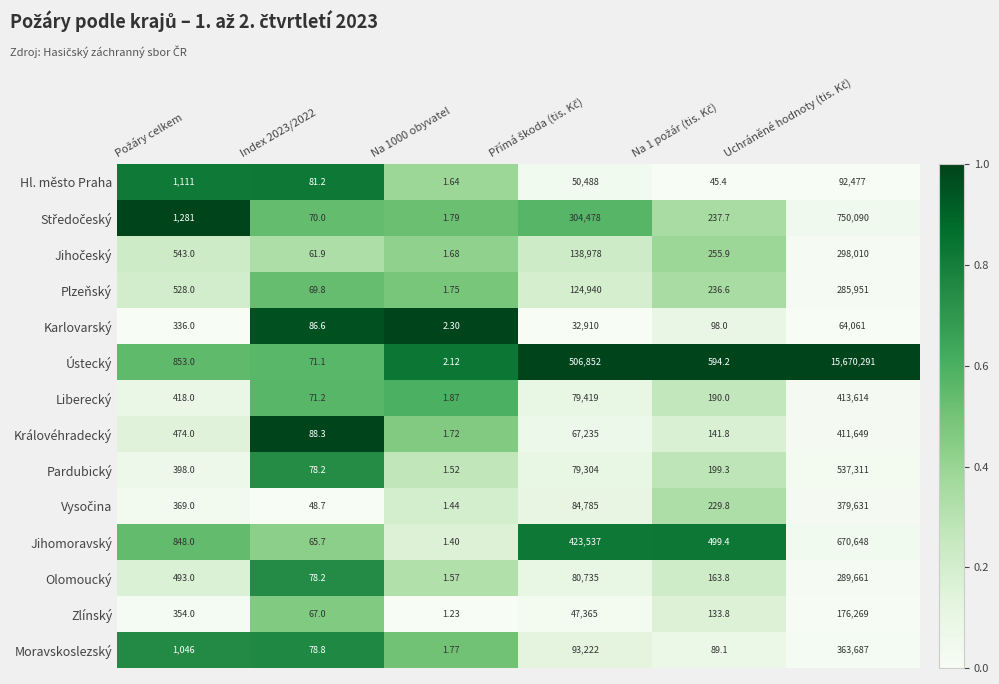

Which series has the largest total across all categories?

Ústecký